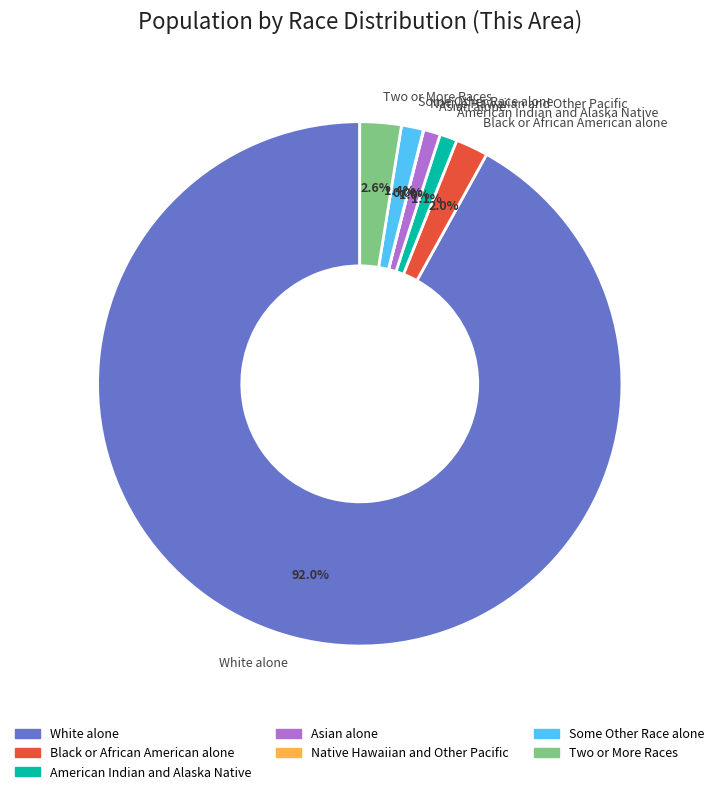

What is the total percentage of Black or African American alone and American Indian and Alaska Native?

3.1%